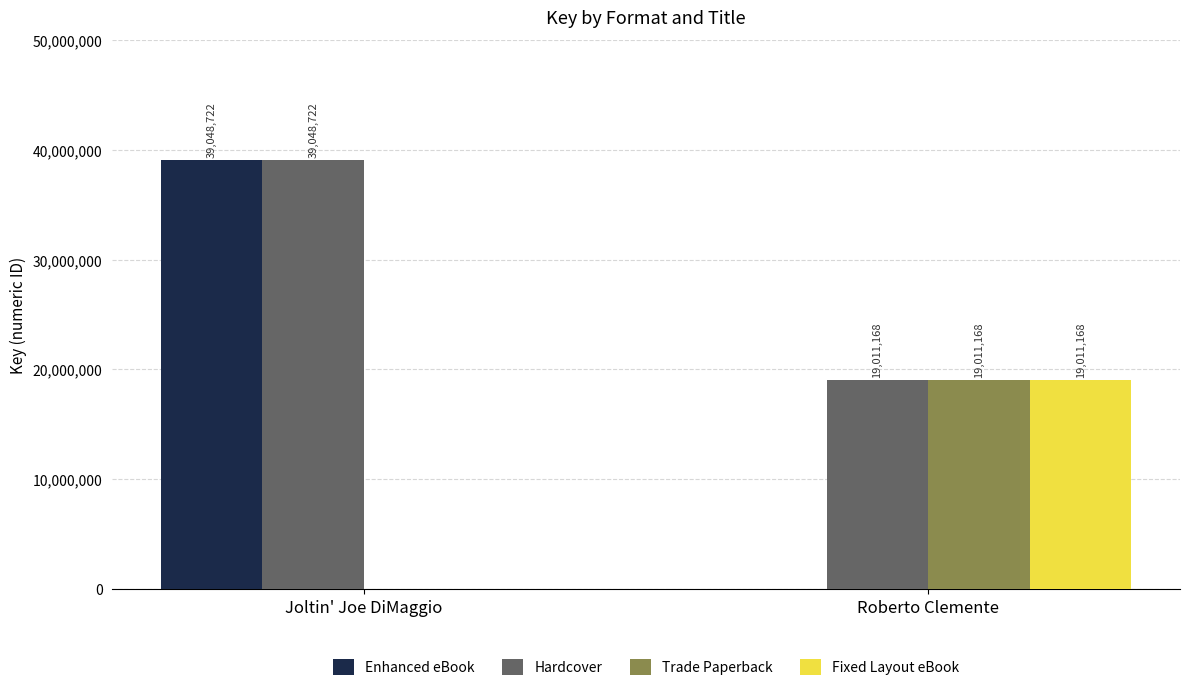

What is the spread (max minus min) of values at Roberto Clemente?

19011168